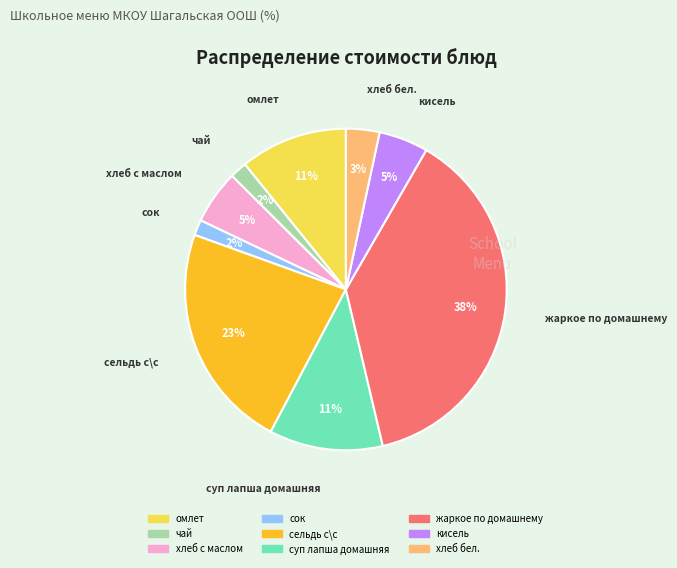

Which has a higher value, жаркое по домашнему or омлет?

жаркое по домашнему